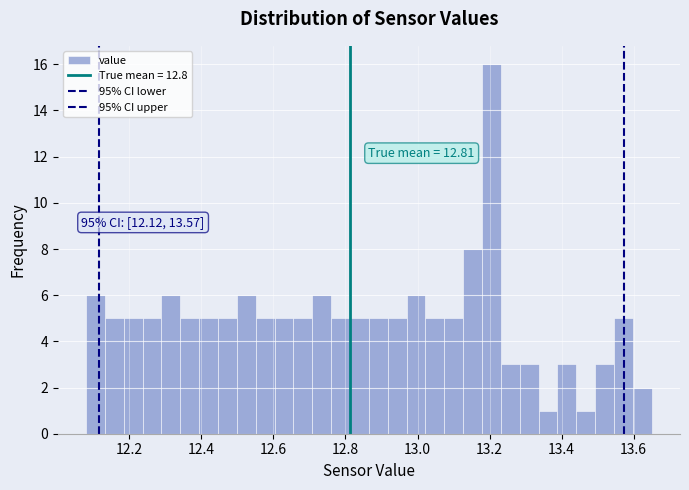

Read against the x-axis, roughly where is the centre of the tallest bar?

13.20